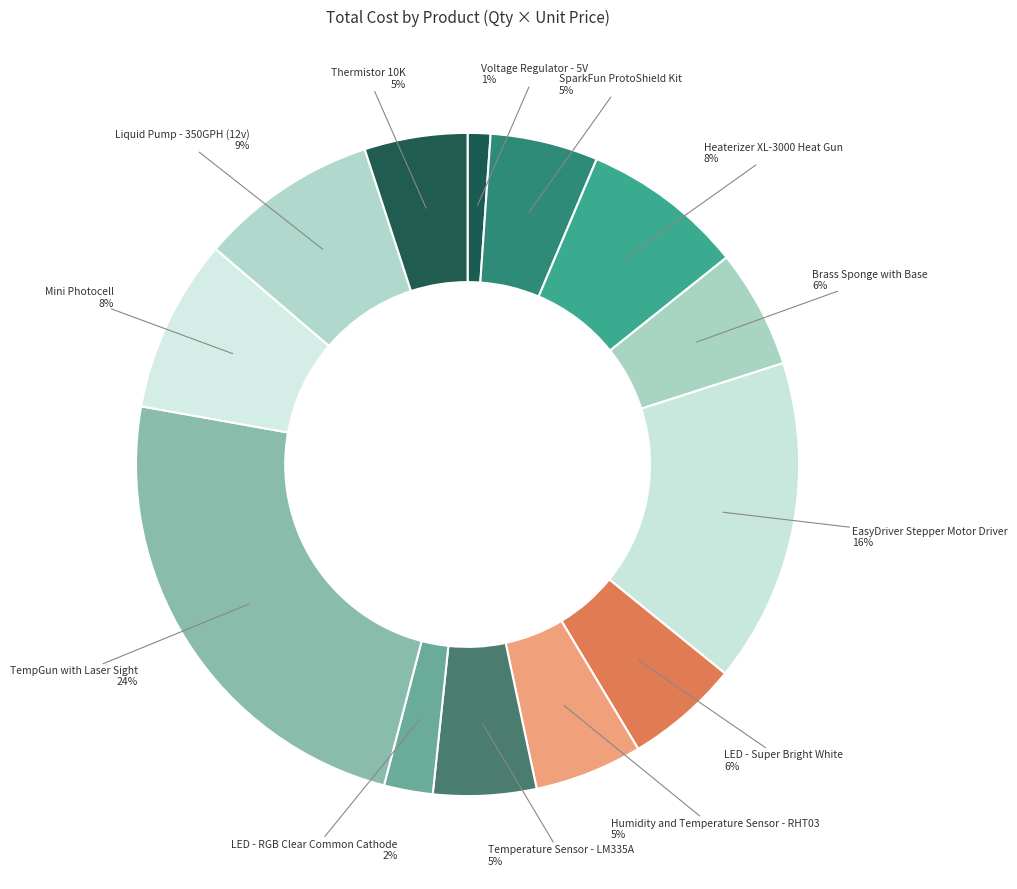

How many slices are in this pie chart?

13